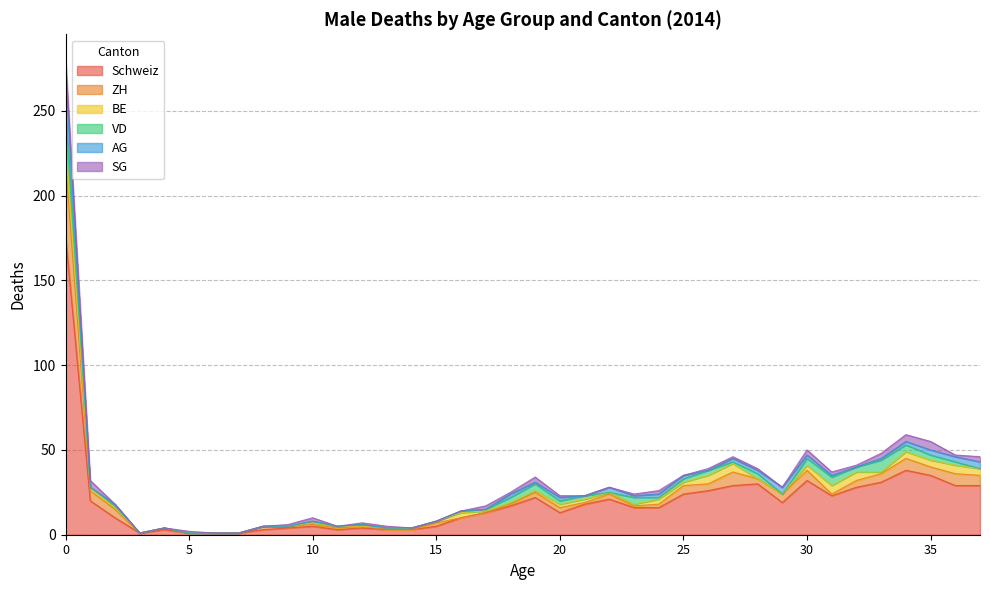

How many times do VD and SG cross each other?

8